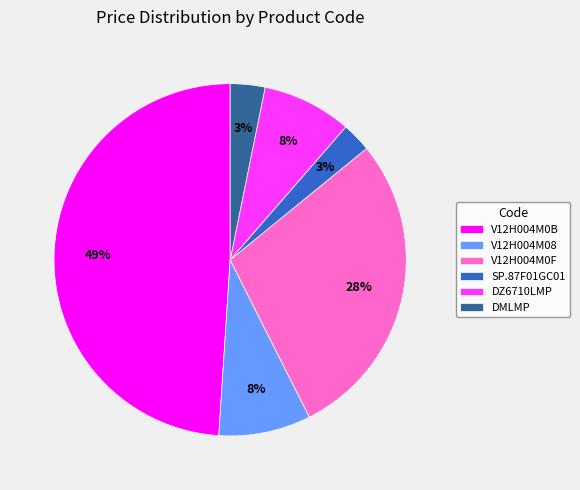

Do SP.87F01GC01 and DMLMP together represent more than half of the pie?

No